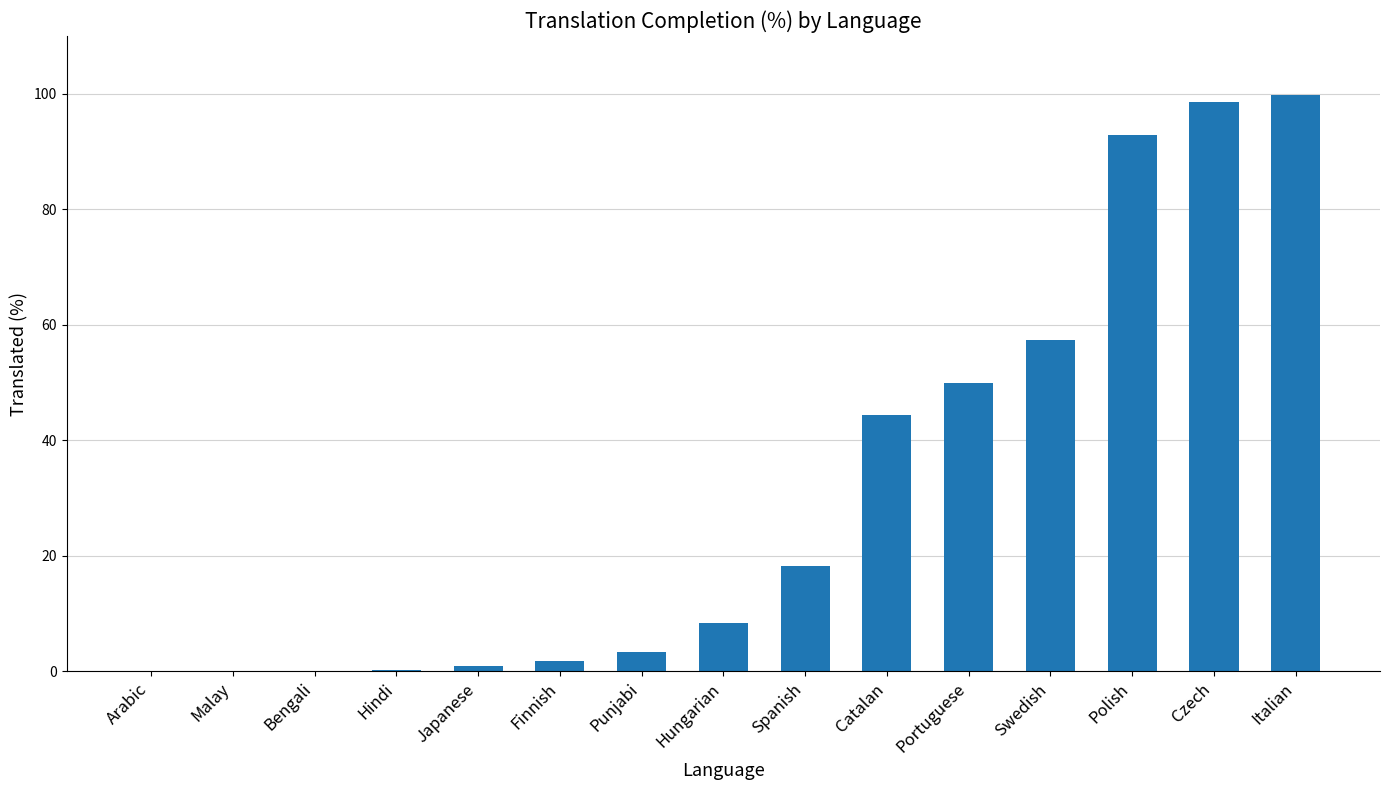

The value at Arabic is 0.0. True or false?

True